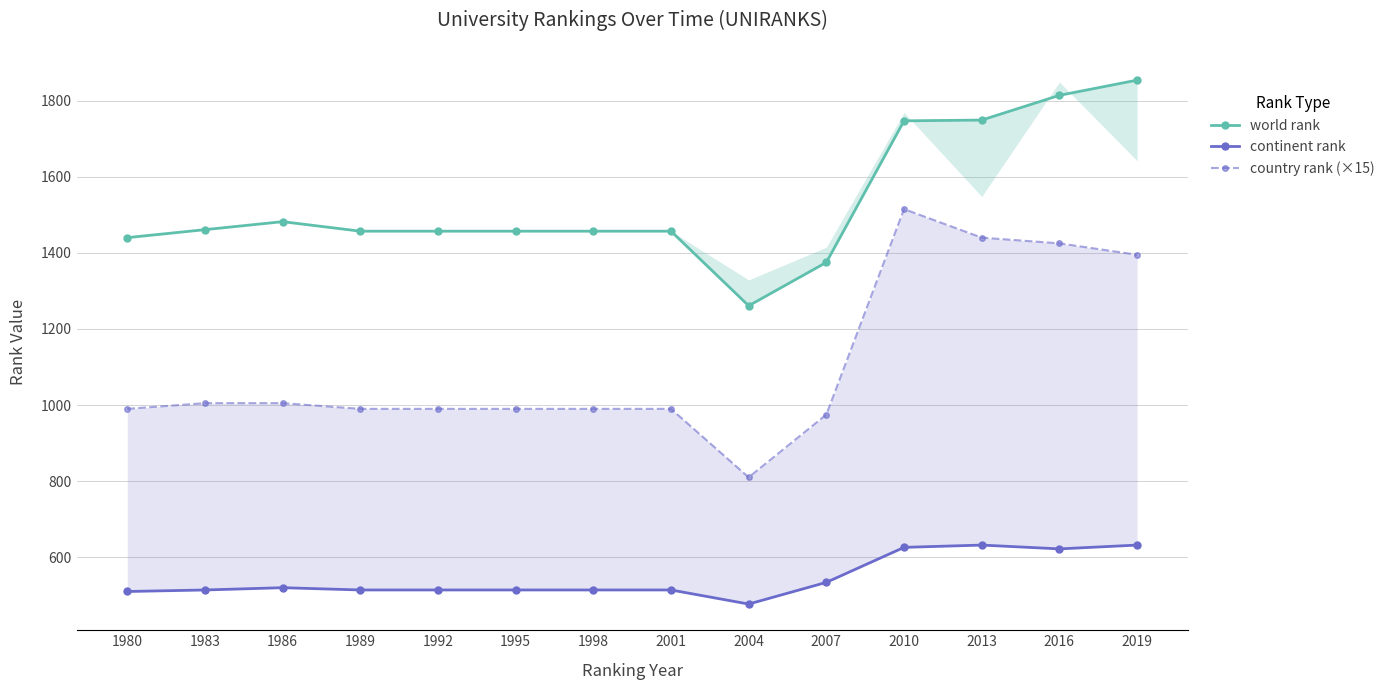

At which category is the sum across all series the highest?

2010